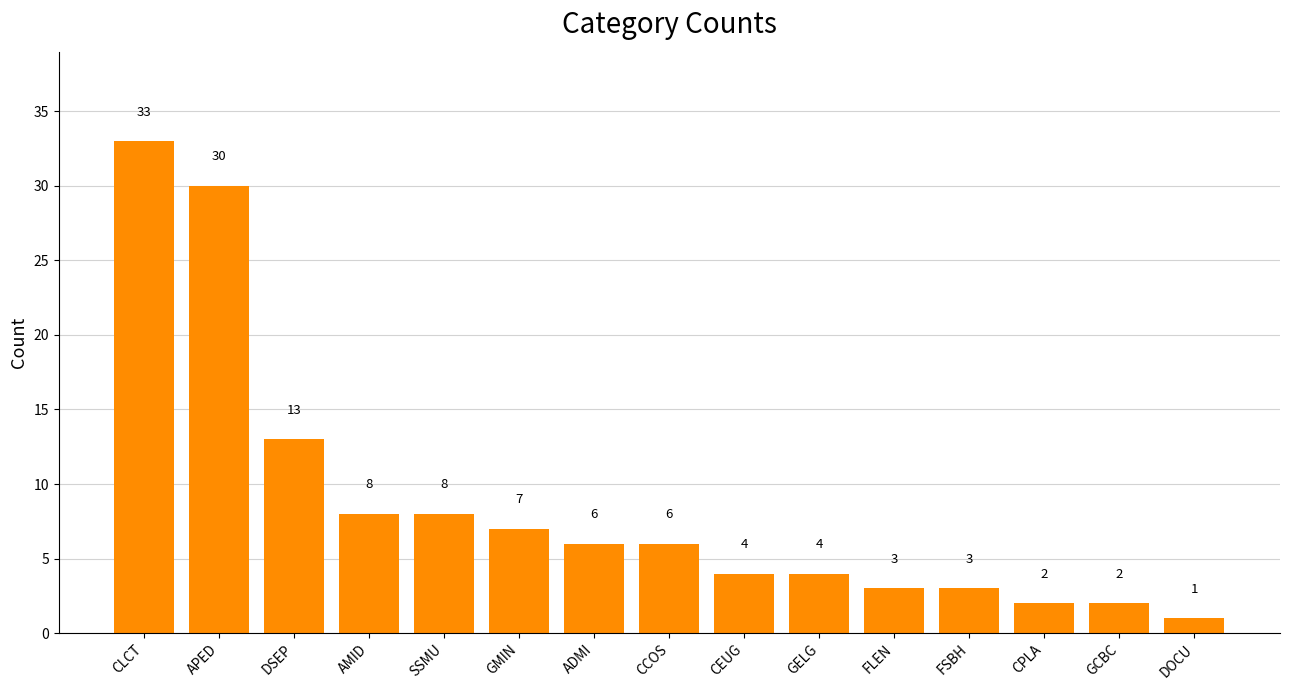

Which category has the lowest value across all series?

DOCU